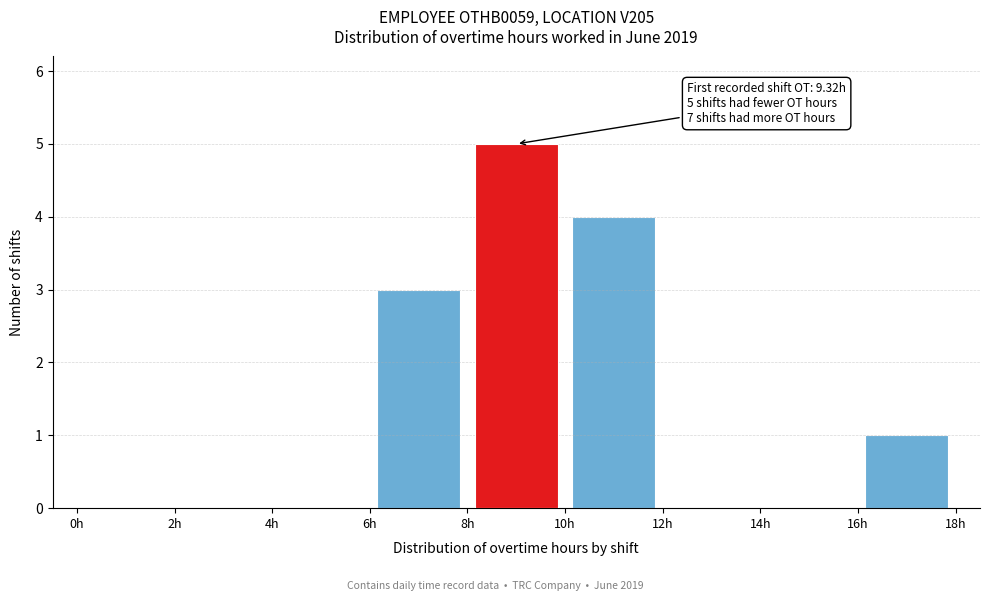

Which range on the x-axis has the tallest bar?

8 to 10